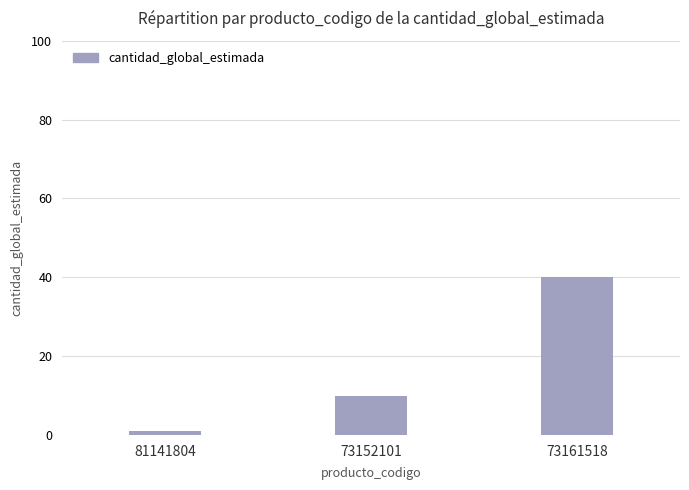

What value does the data have at 73152101, to the nearest 10?

10